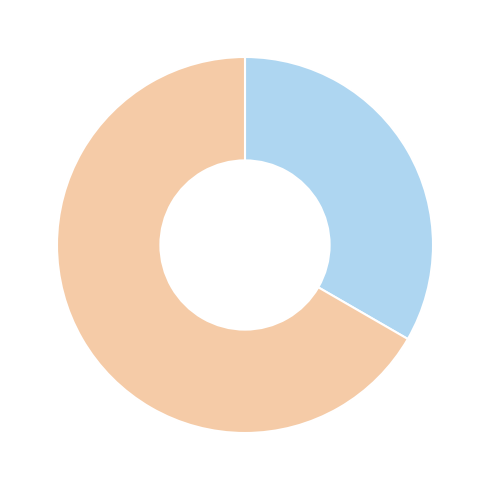

Count the number of slices in the pie.

2